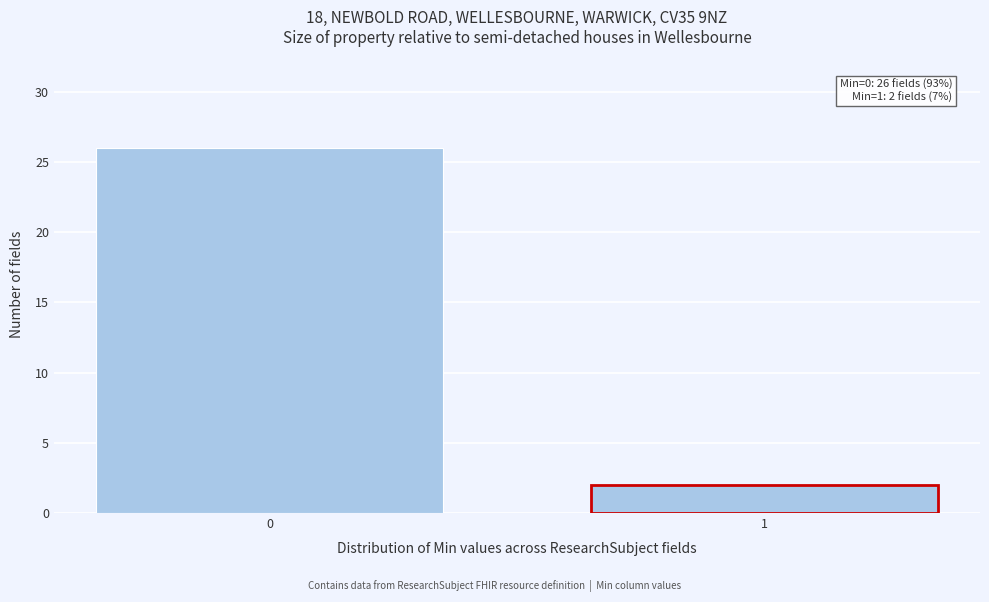

Reading left to right, extract all data points from this chart.

0=26	1=2